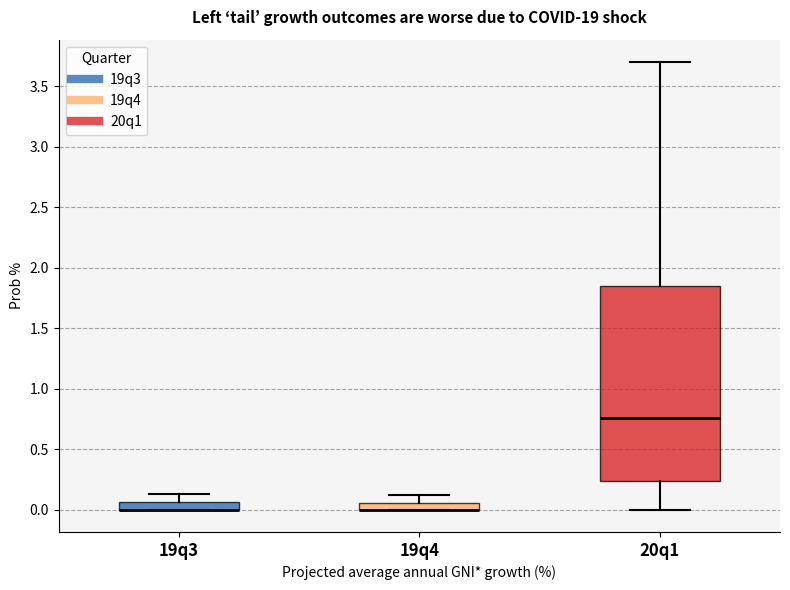

Comparing the boxes themselves (not the whiskers), which one is the tallest?

20q1